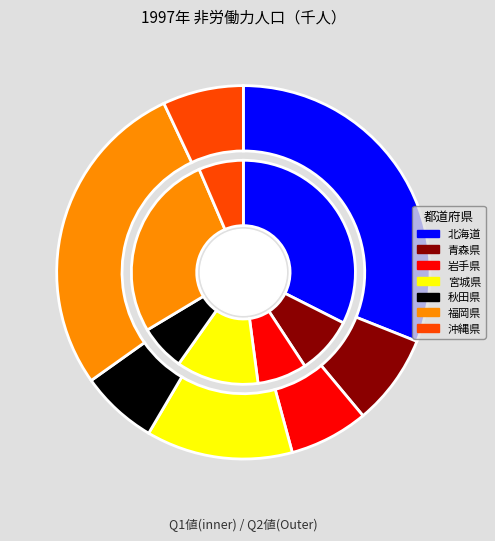

What percentage is the 秋田県 slice, to the nearest percent?

7%